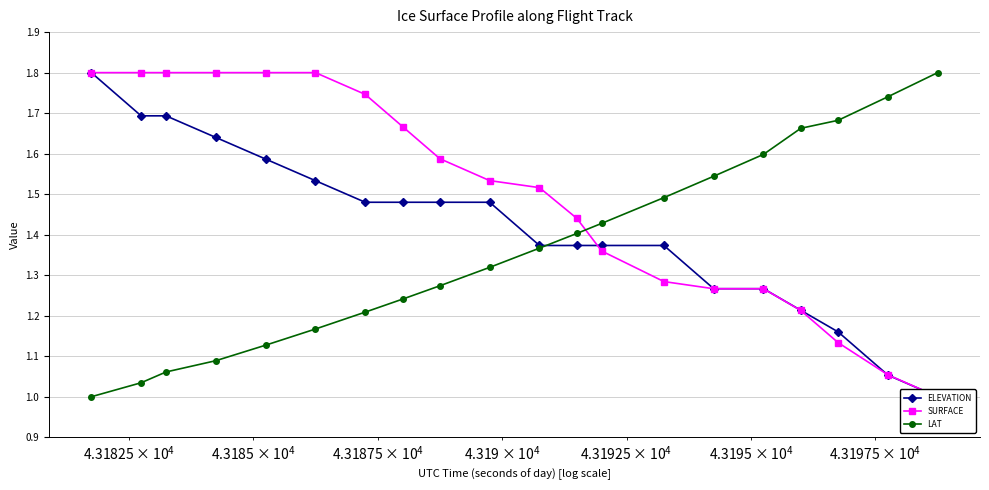

Which series has the widest spread of values?

ELEVATION